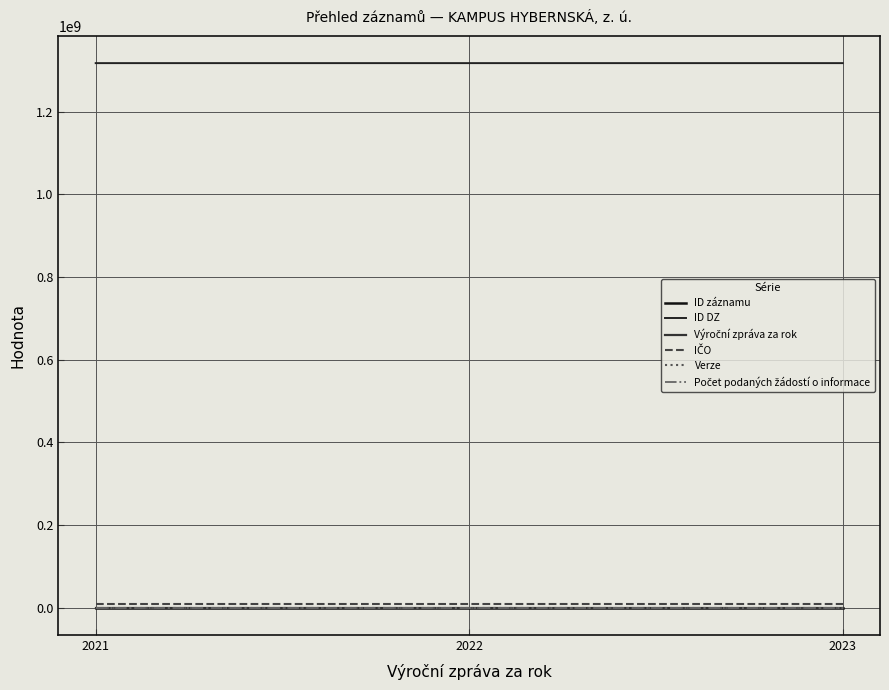

How many lines are shown in the chart?

6